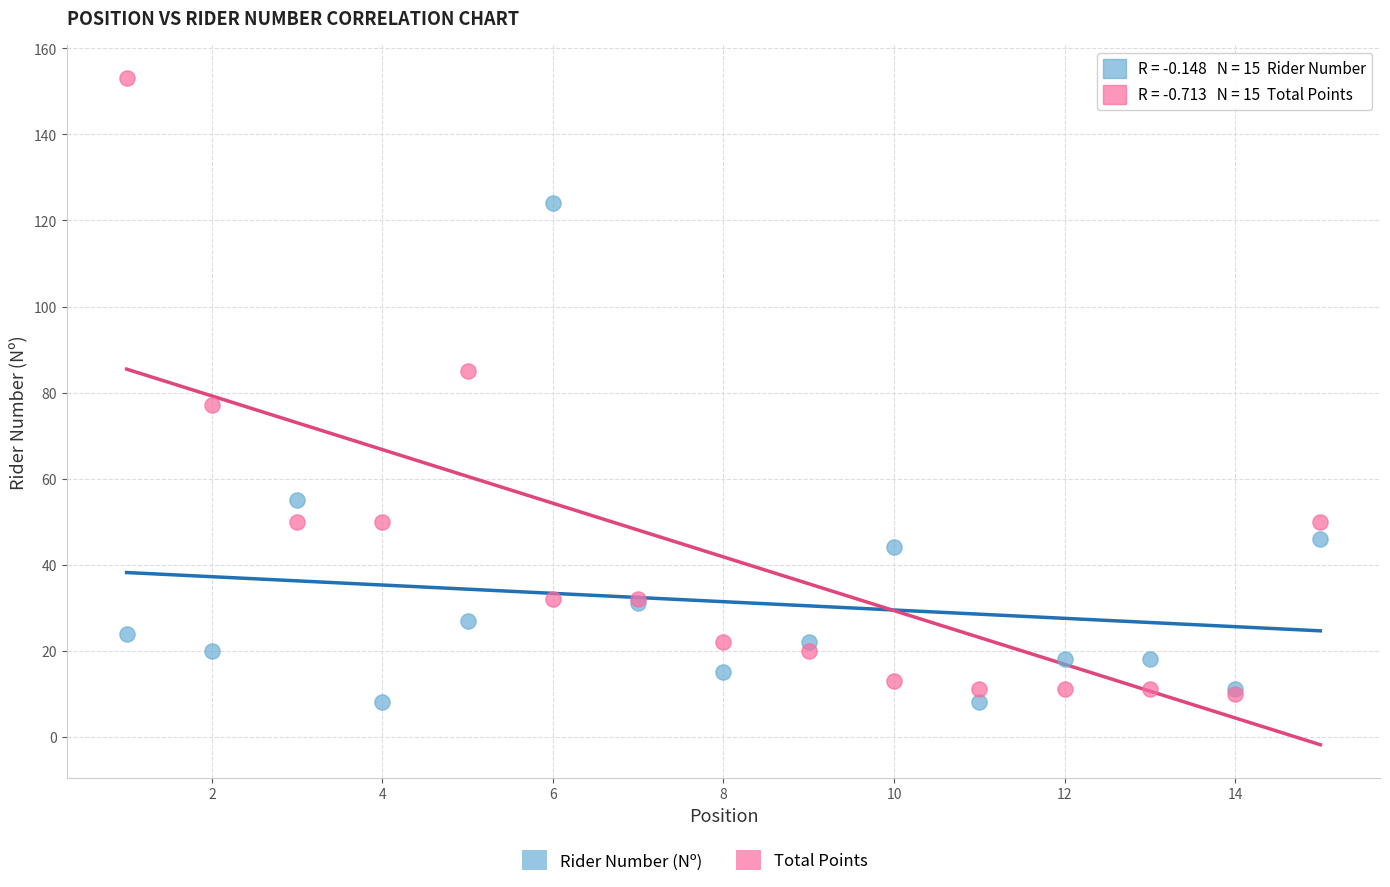

Which series reaches the maximum Y coordinate?

Total Points